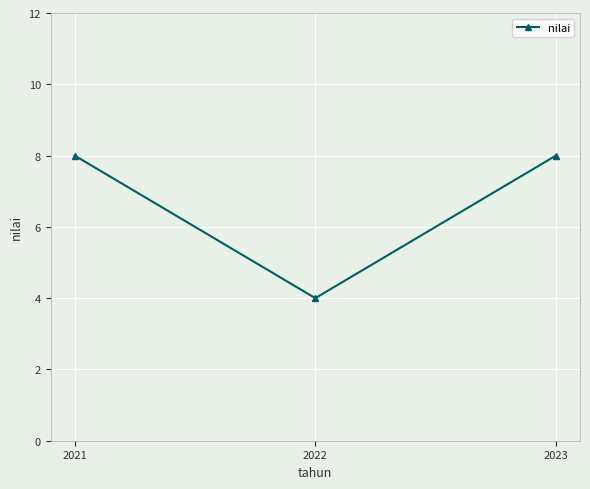

Approximately how many times larger is the value at 2021 compared to 2023?

1.0